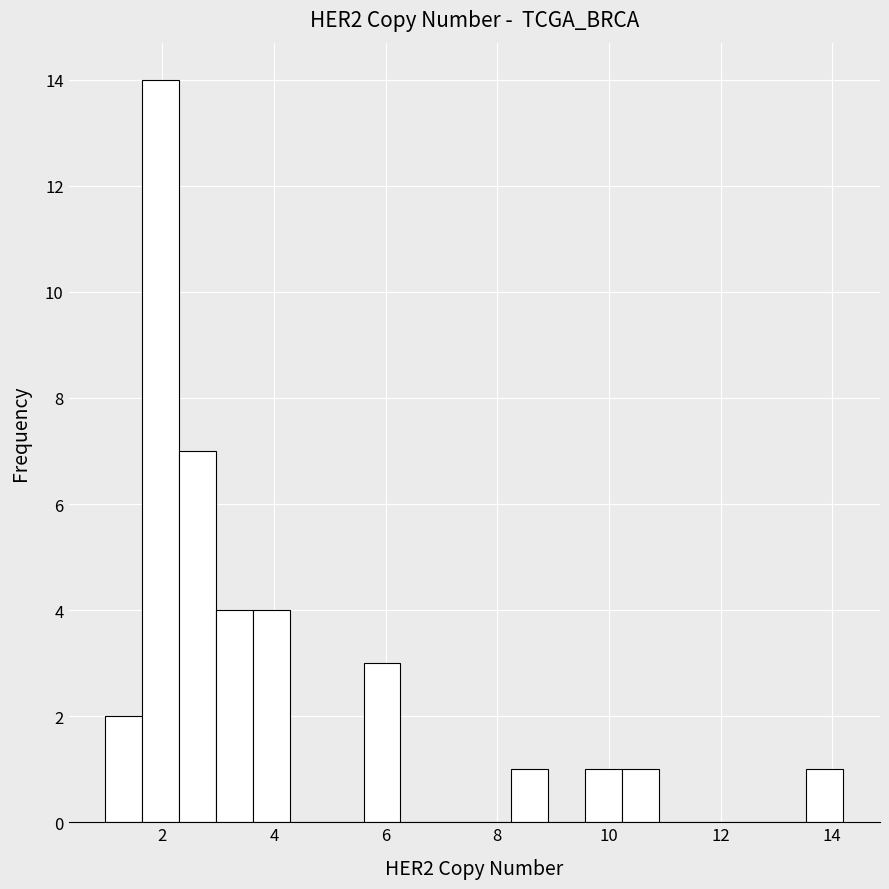

Around what value on the x-axis is the tallest bar? Give the approximate position of its centre, as read against the axis.

2.0